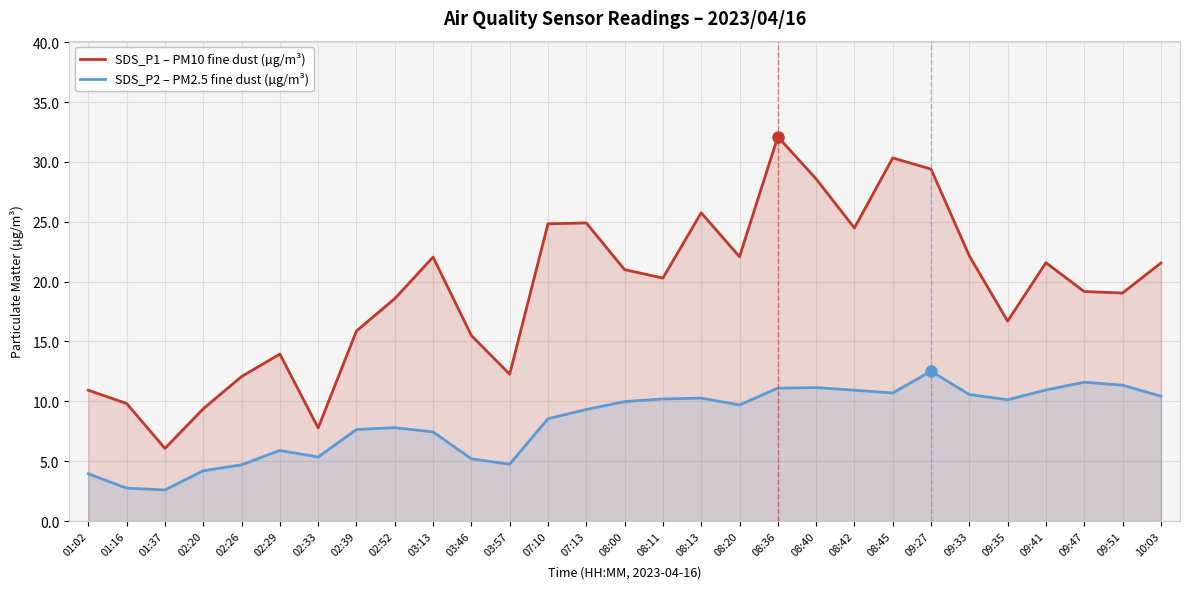

How many lines are shown in the chart?

2